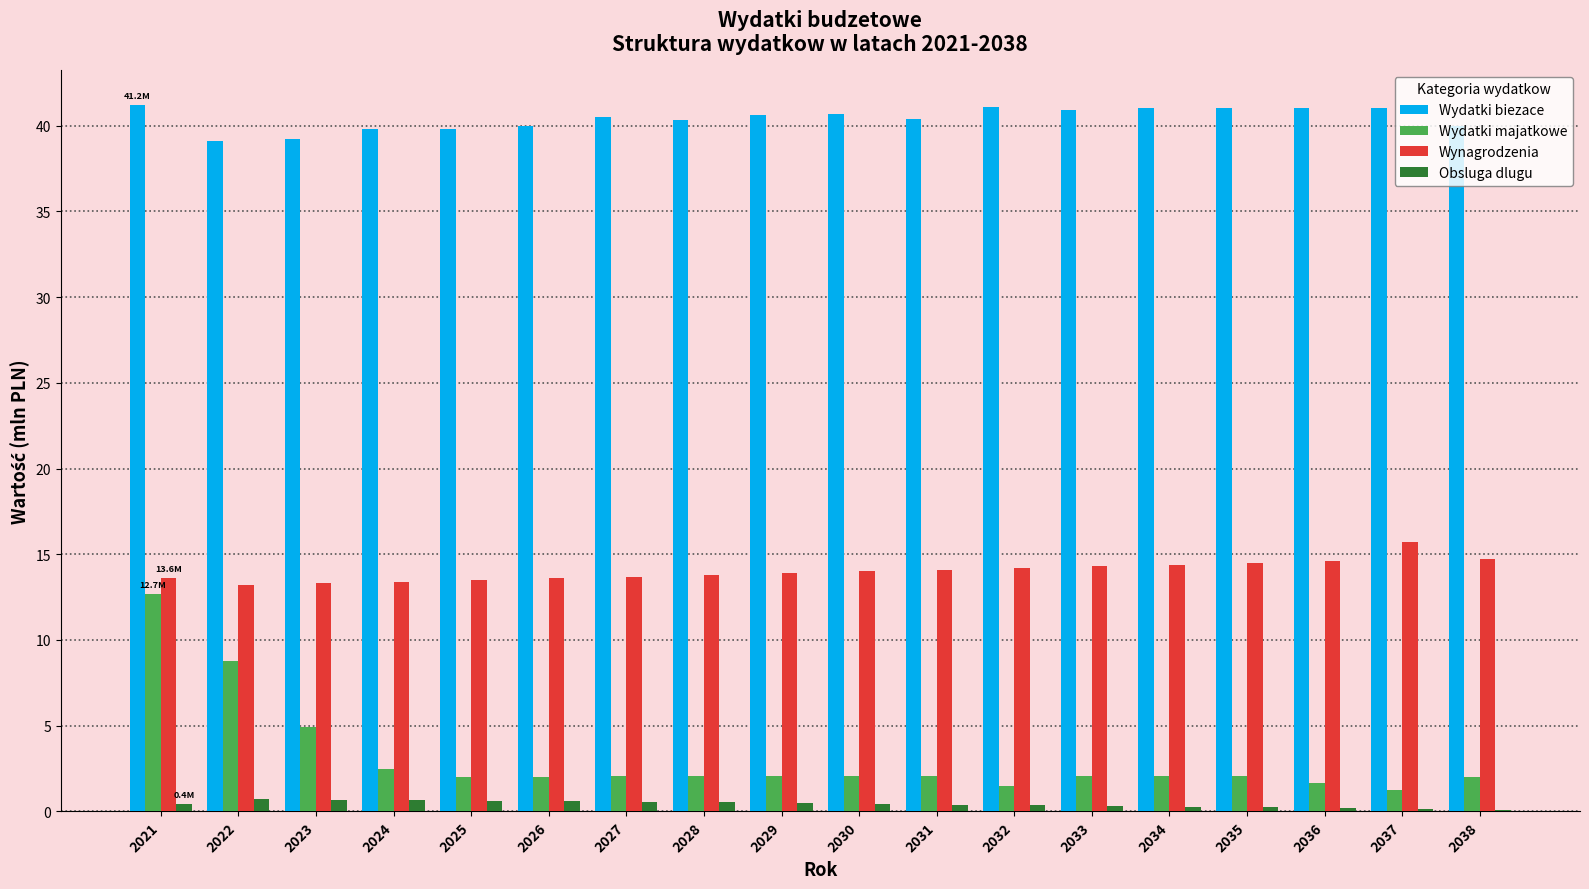

What is the greatest value displayed?

41.2